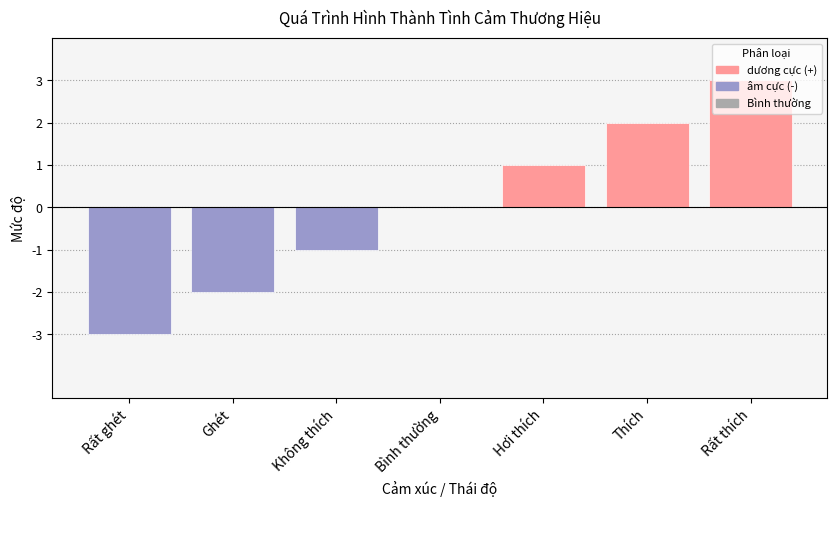

What is the label of the 3rd bar from the right?

Hơi thích